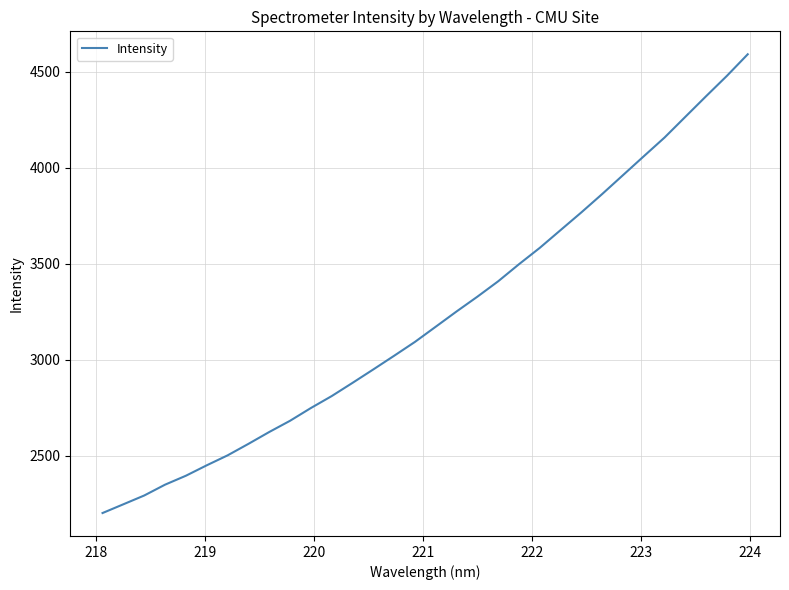

What is the smallest value displayed?

2202.6